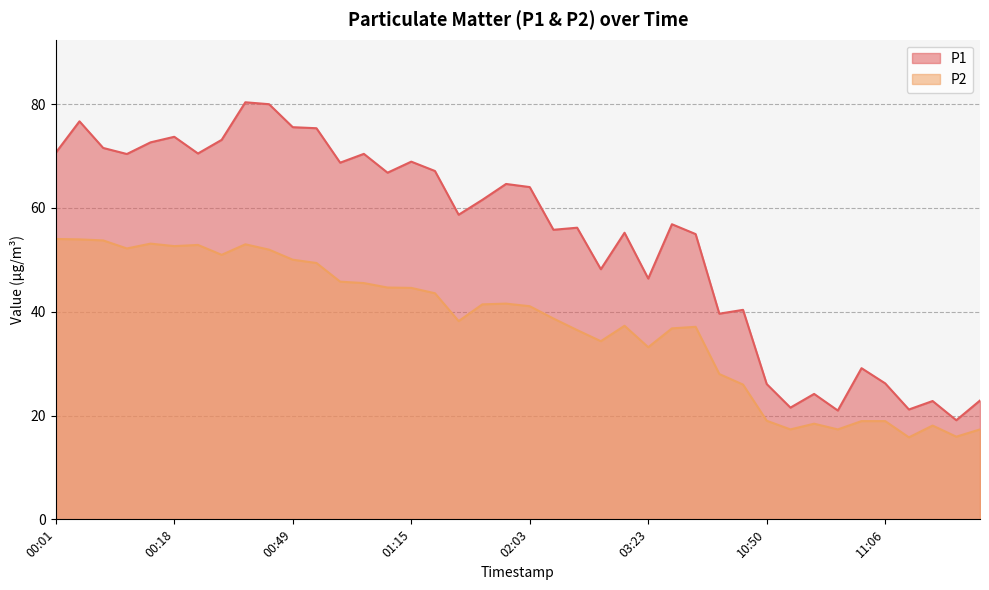

Which label corresponds to the largest value in the chart?

00:36